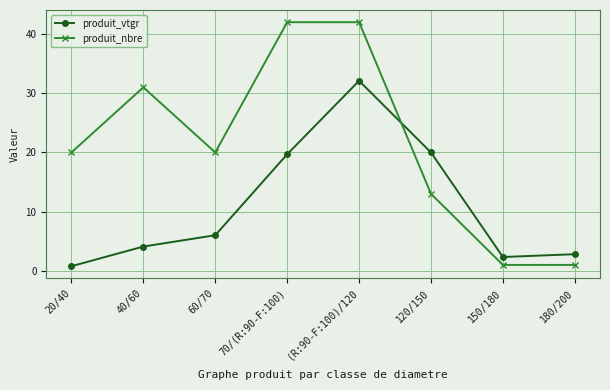

Is this an area chart (filled region under the line)?

No